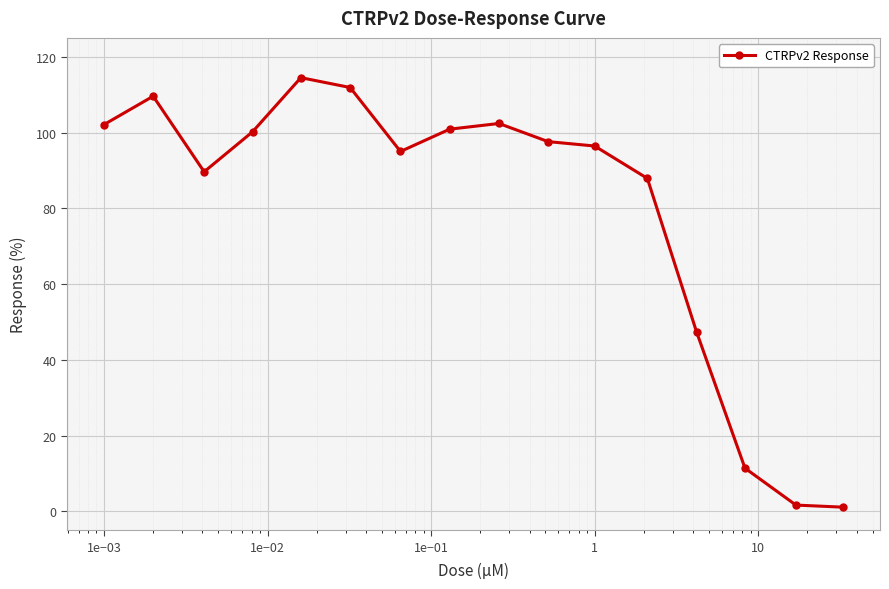

What is the average value?

79.4